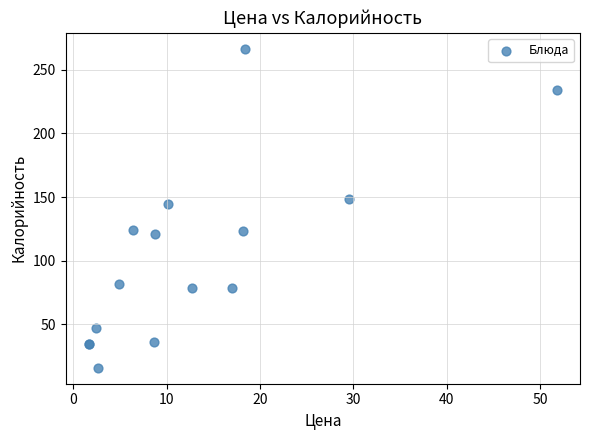

What Y value in the scatter plot is closest to 141?

144.9